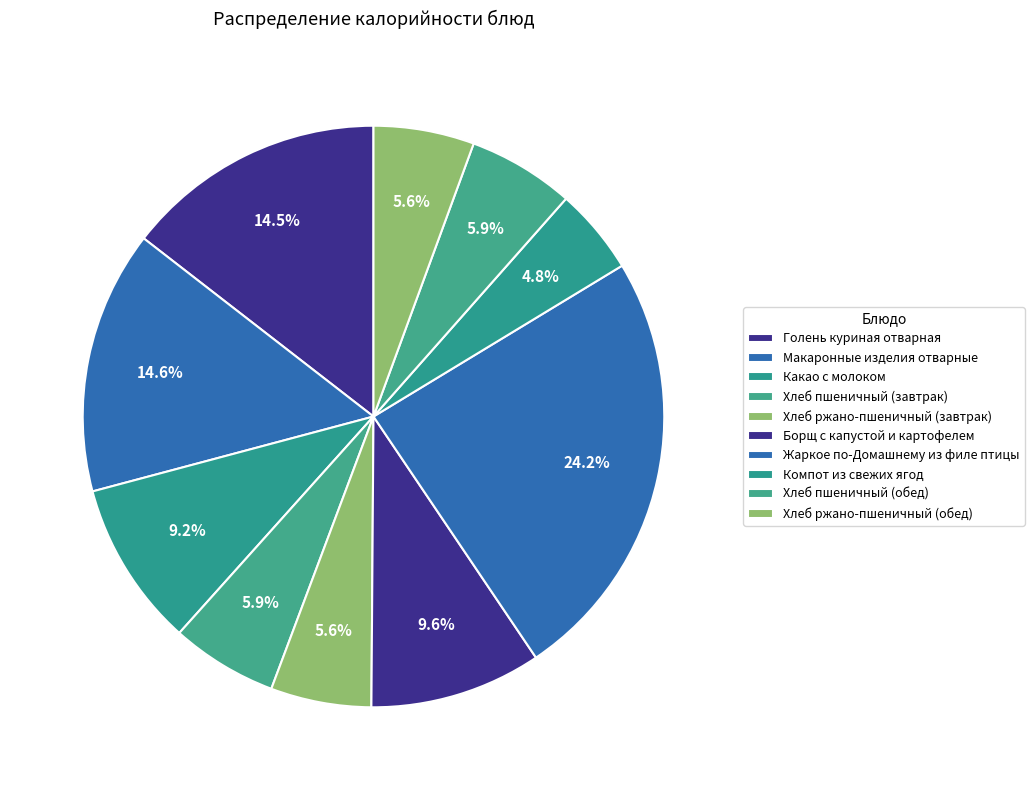

What is the change in value from Макаронные изделия отварные to Хлеб ржано-пшеничный (завтрак)?

-108.7